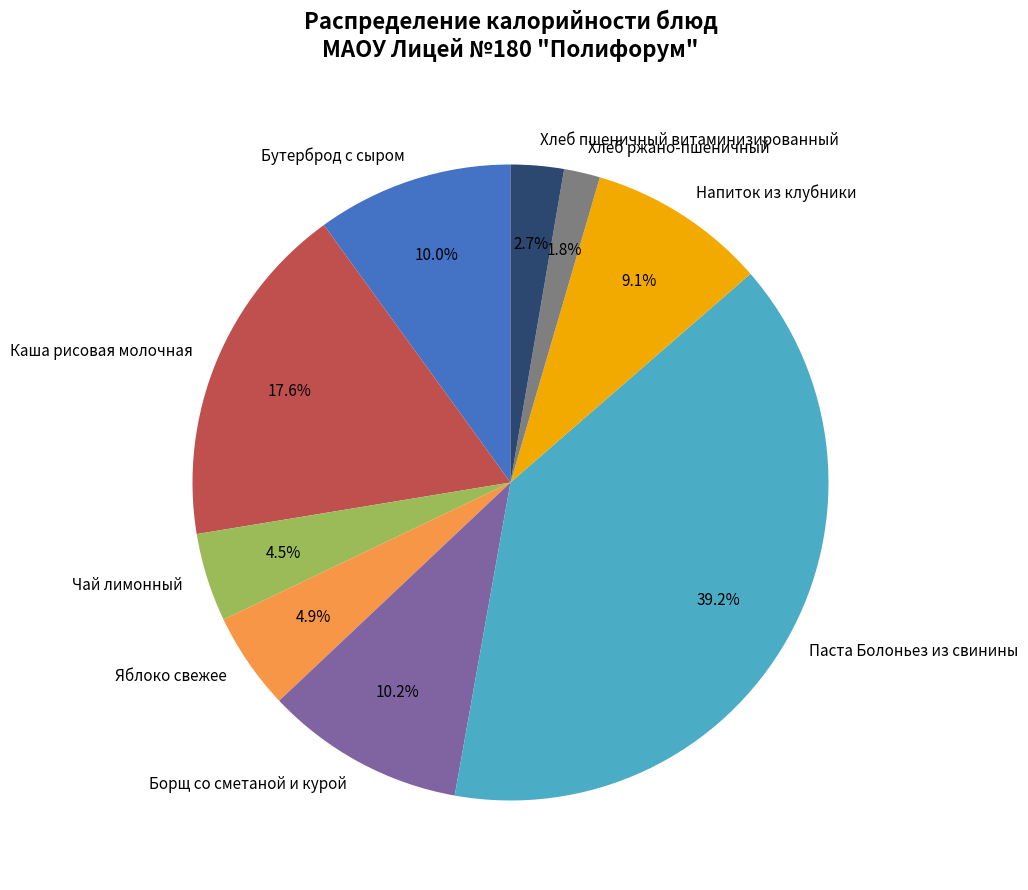

Which slice is the largest?

Паста Болоньез из свинины